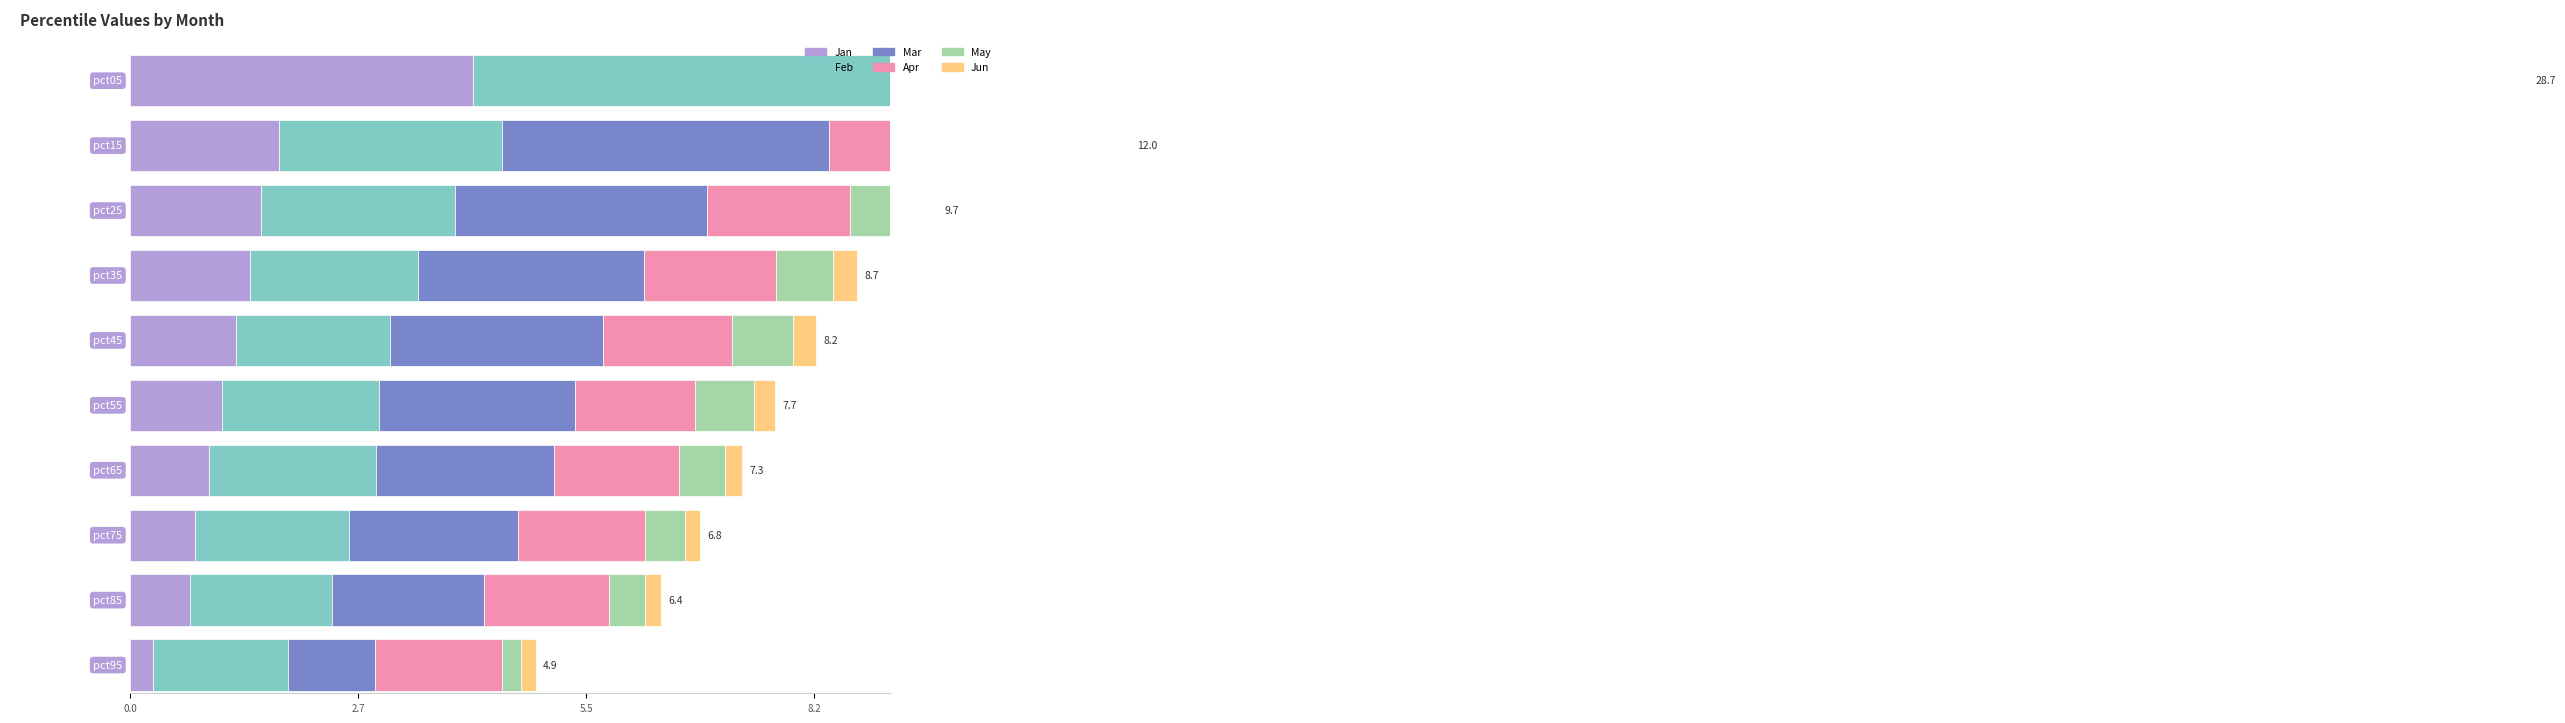

Rank the series by their average value, from lowest to highest.

Jun, May, Jan, Apr, Feb, Mar